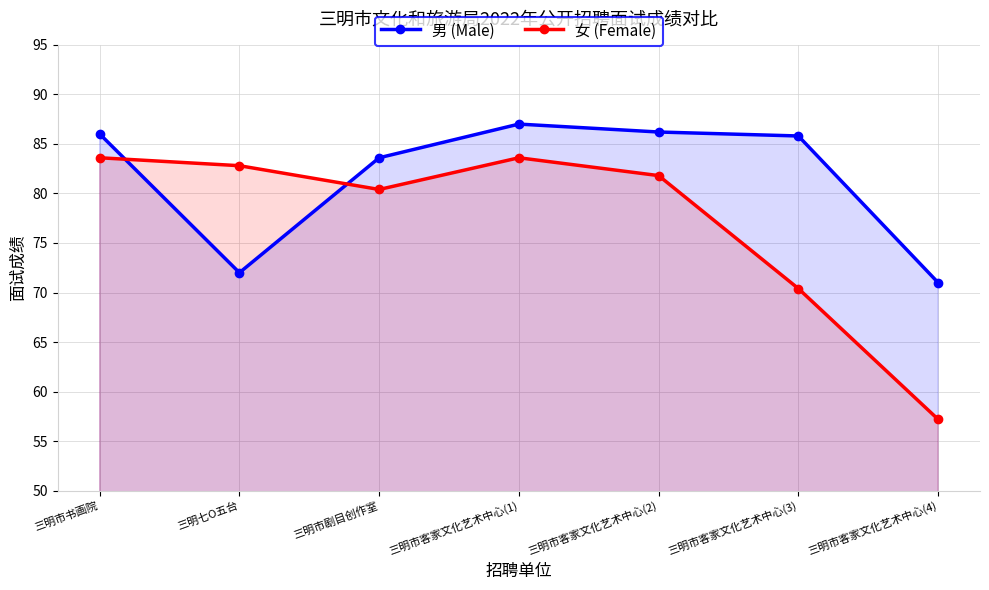

Does the chart have visible grid lines?

Yes